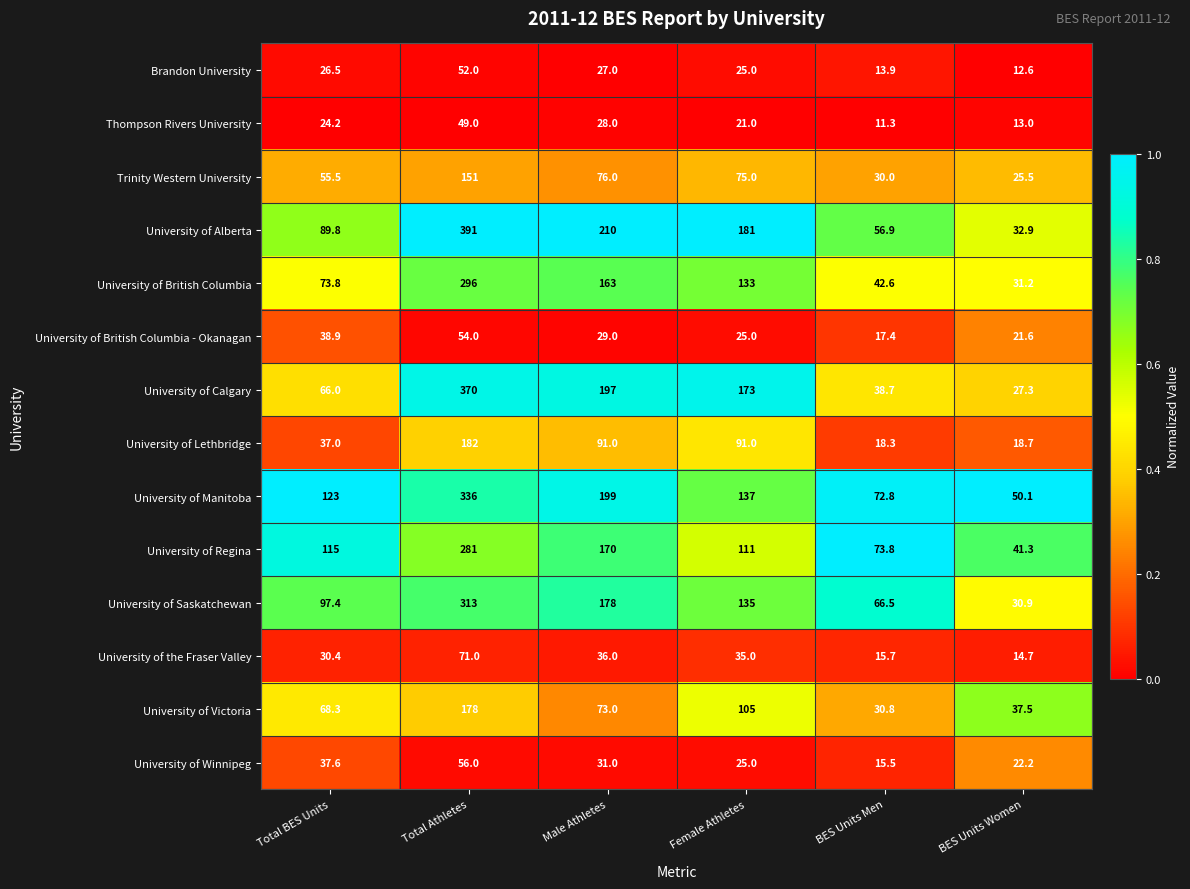

The University of Saskatchewan series shows 14.2 at BES Units Women. True or false?

False